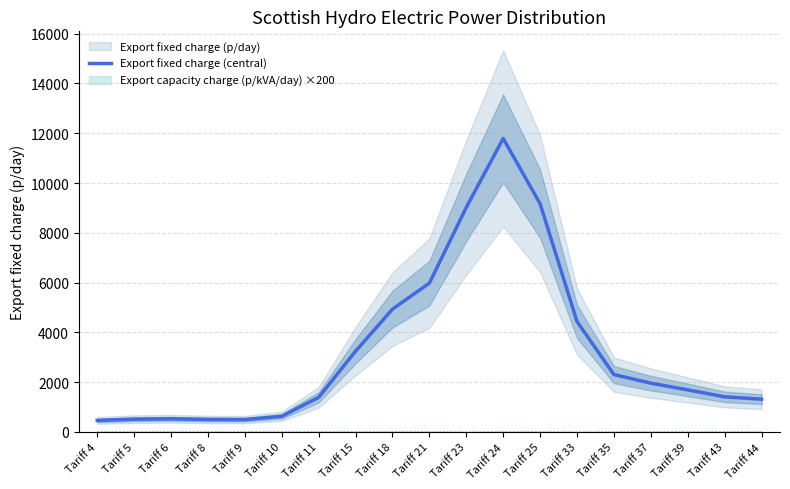

Where is the first local maximum?

Tariff 6